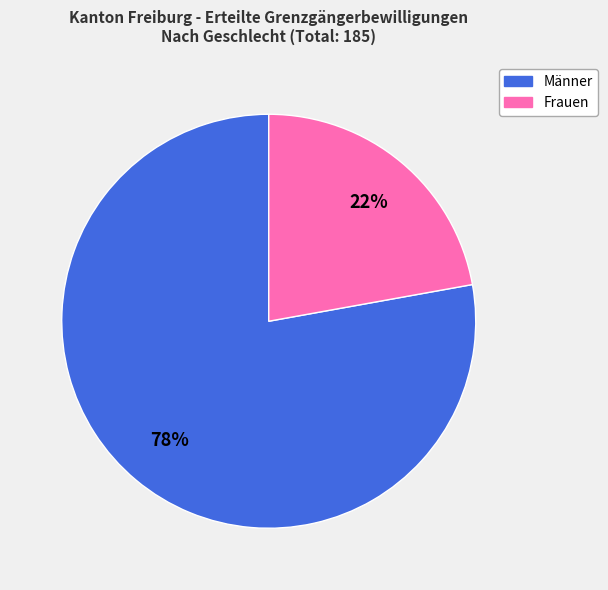

Rank the categories by value from lowest to highest.

Frauen, Männer